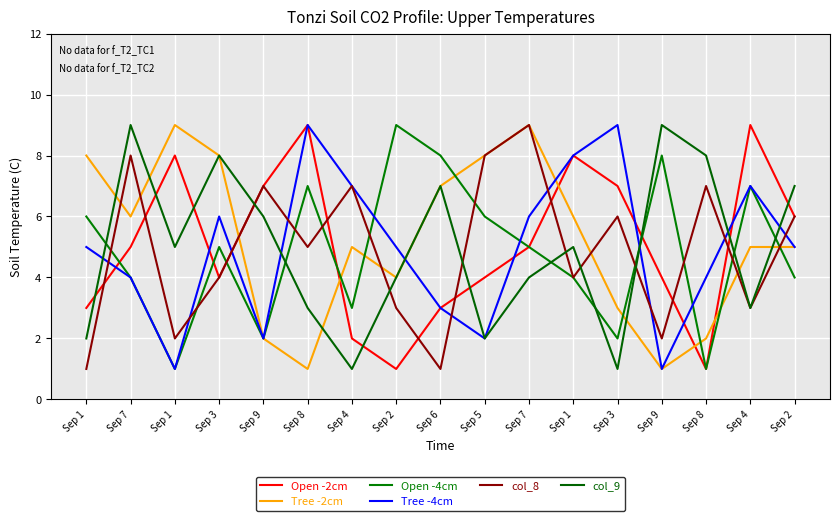

How many interior local valleys does the Open -2cm series have?

3